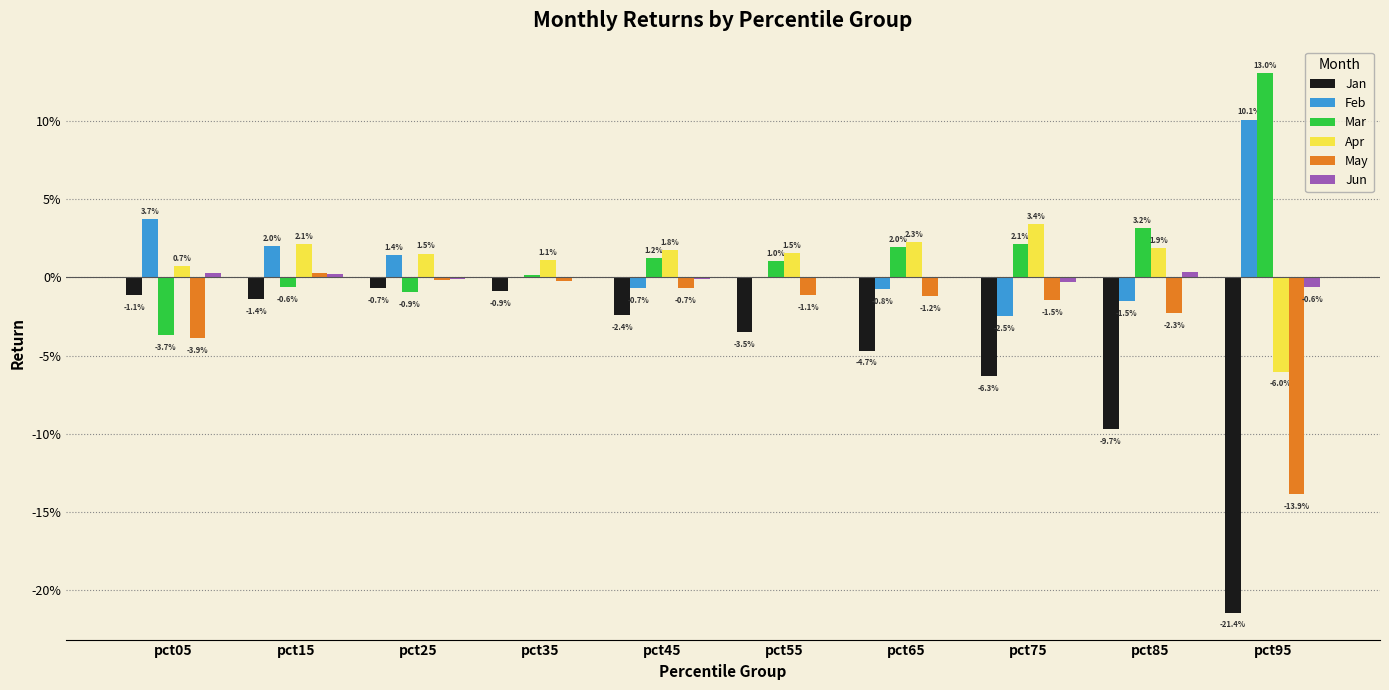

The Jun series shows 0.0 at pct05. True or false?

False